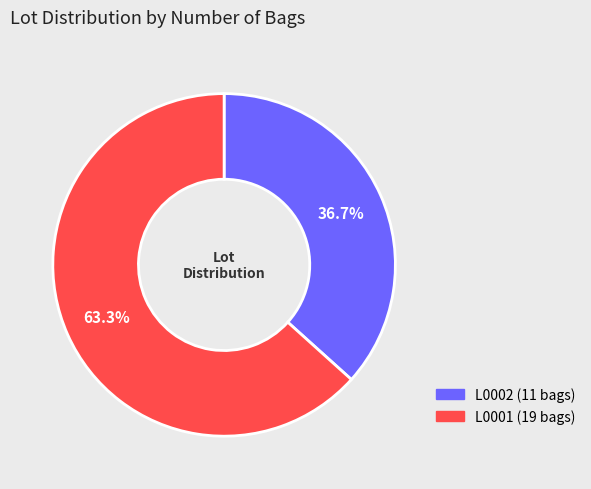

Is it true that L0001 is 63% of the pie?

True